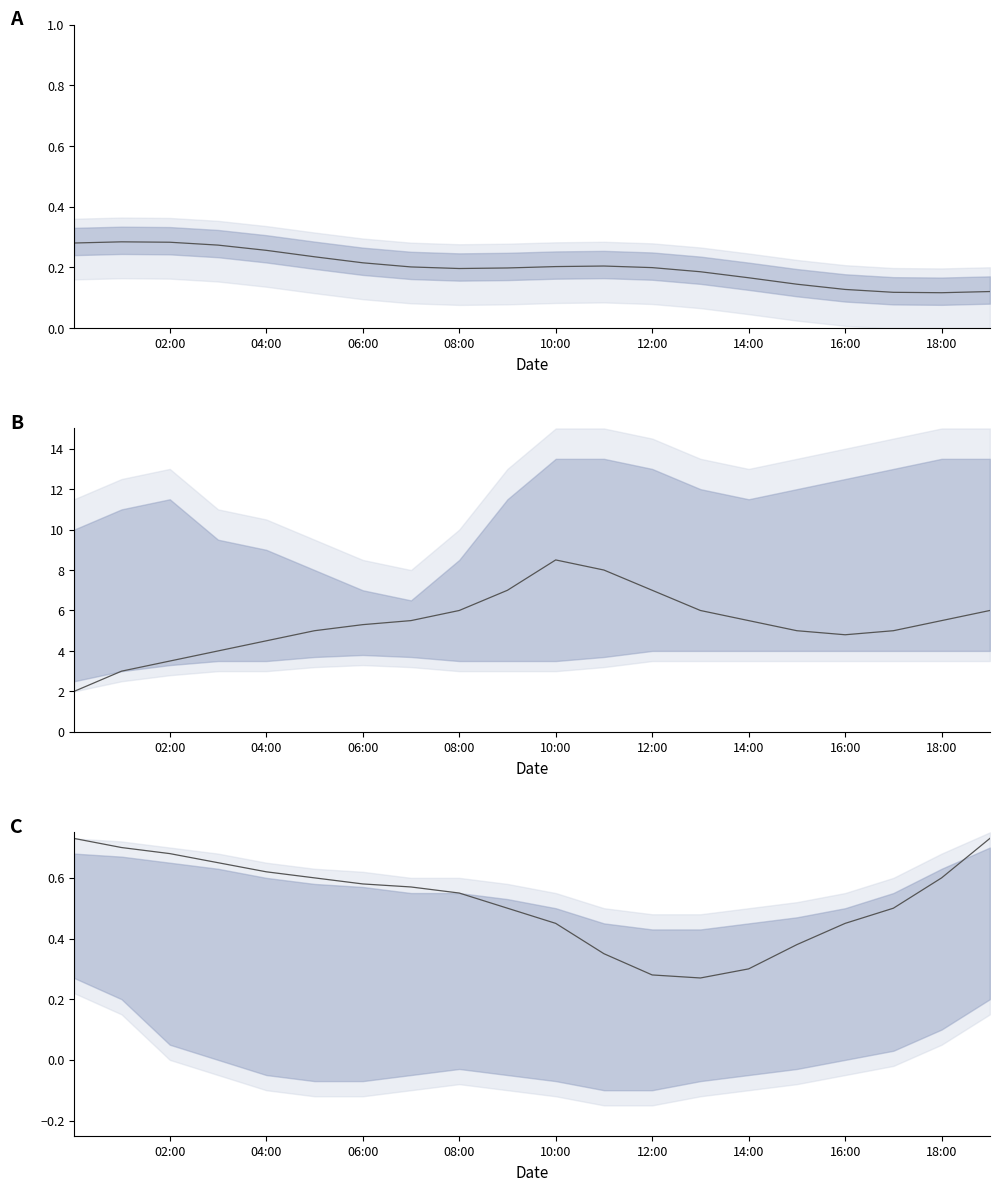

True or false: Samples median and Max_cycle median intersect in this chart.

False